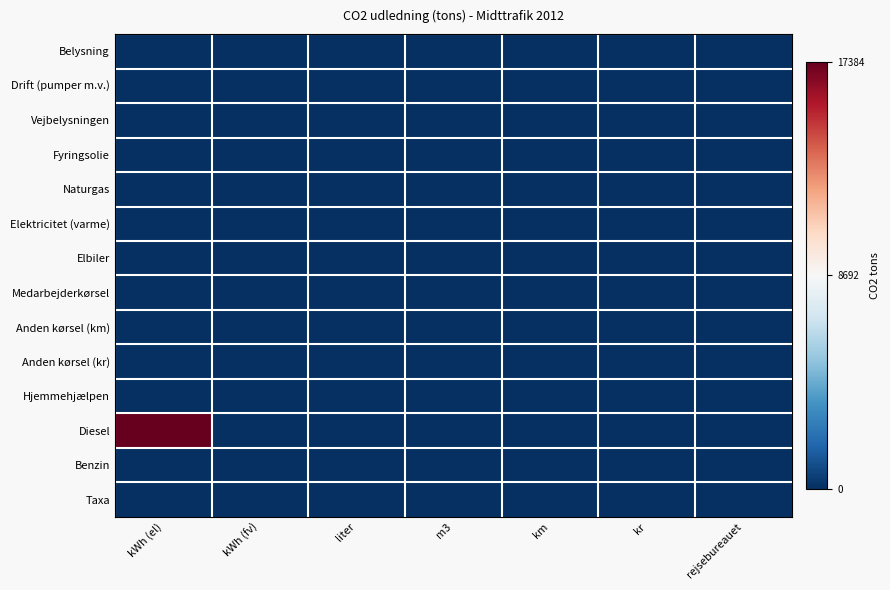

Which label corresponds to the smallest value in the chart?

kWh (el)